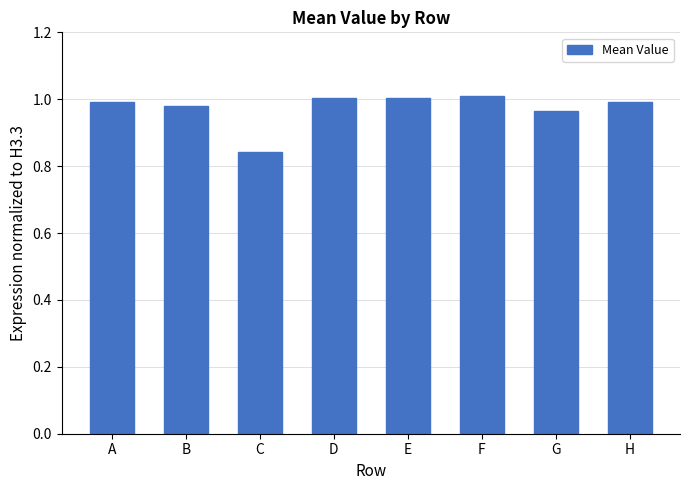

The chart shows a value of 1.0 at D. True or false?

True